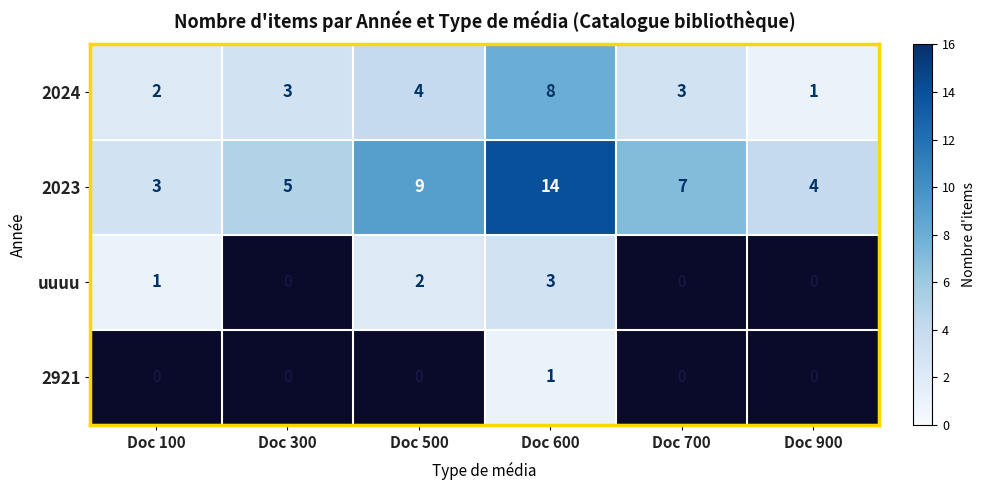

Count the number of data series in this chart.

4